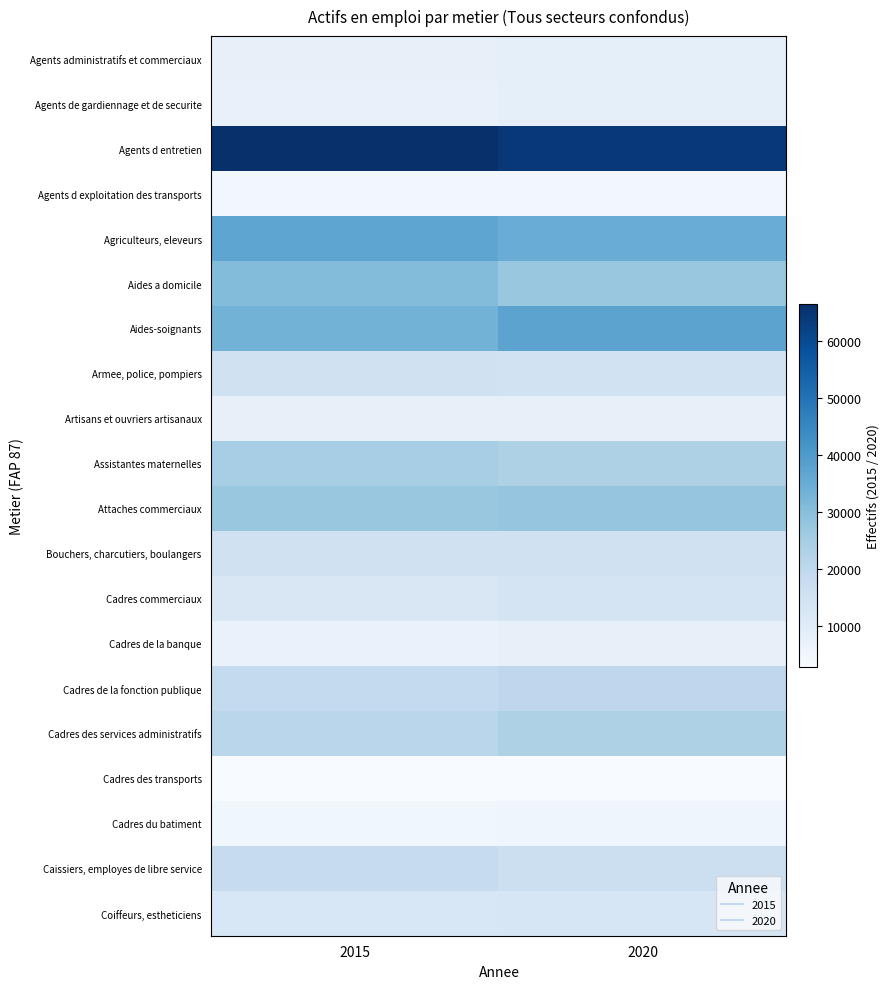

Which series changed the most between 2015 and 2020?

Aides-soignants